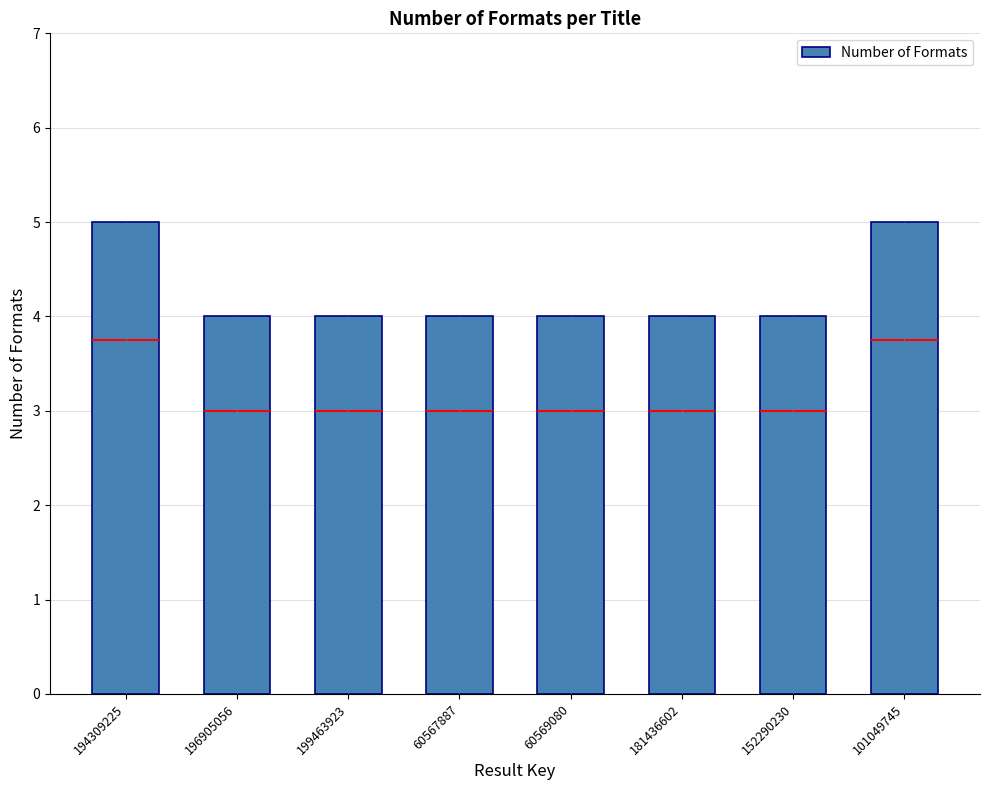

Does the chart contain any negative values?

No